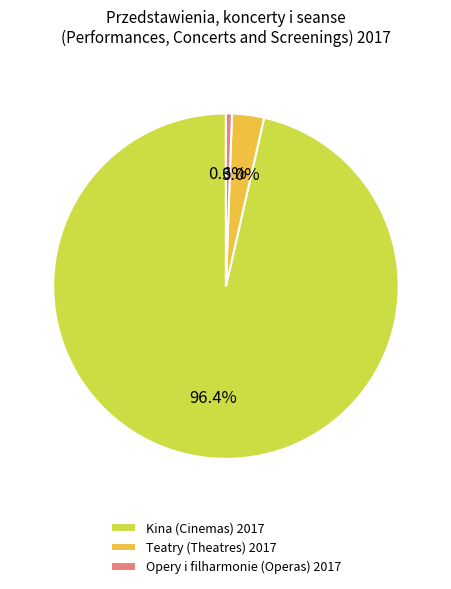

How much of the chart is everything except Kina (Cinemas) 2017?

3.6%